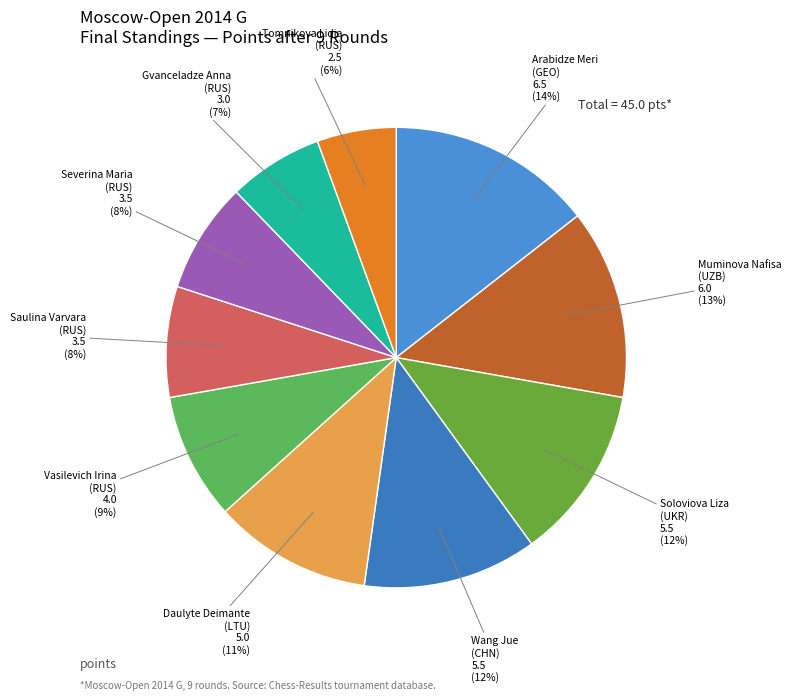

To the nearest percent, what is the combined percentage of Wang Jue (CHN) and Daulyte Deimante (LTU)?

23%